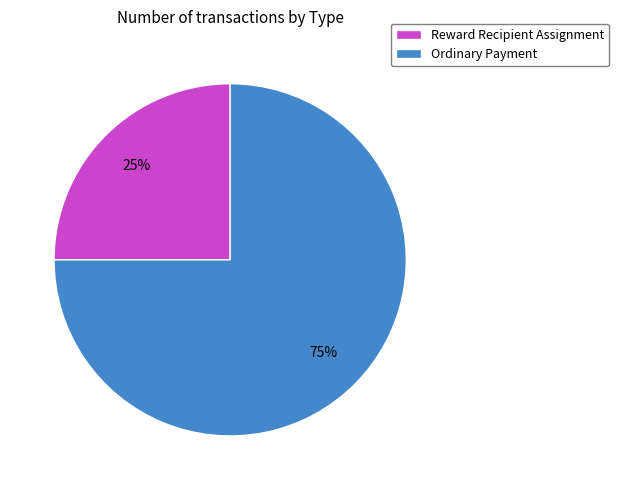

To the nearest percent, what portion does Reward Recipient Assignment represent?

25%